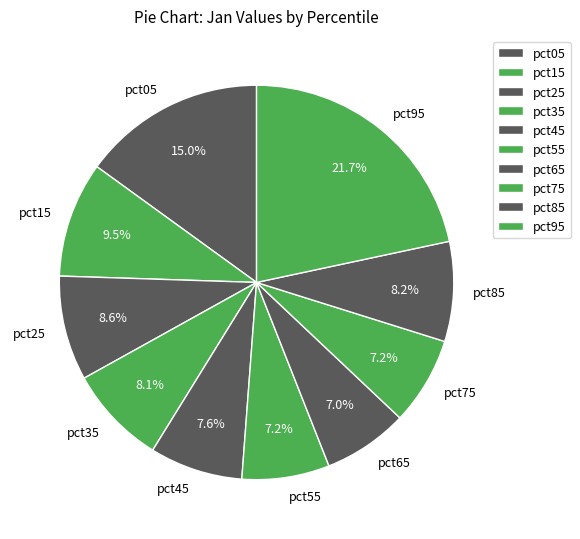

Is pct45 the majority of the pie?

No